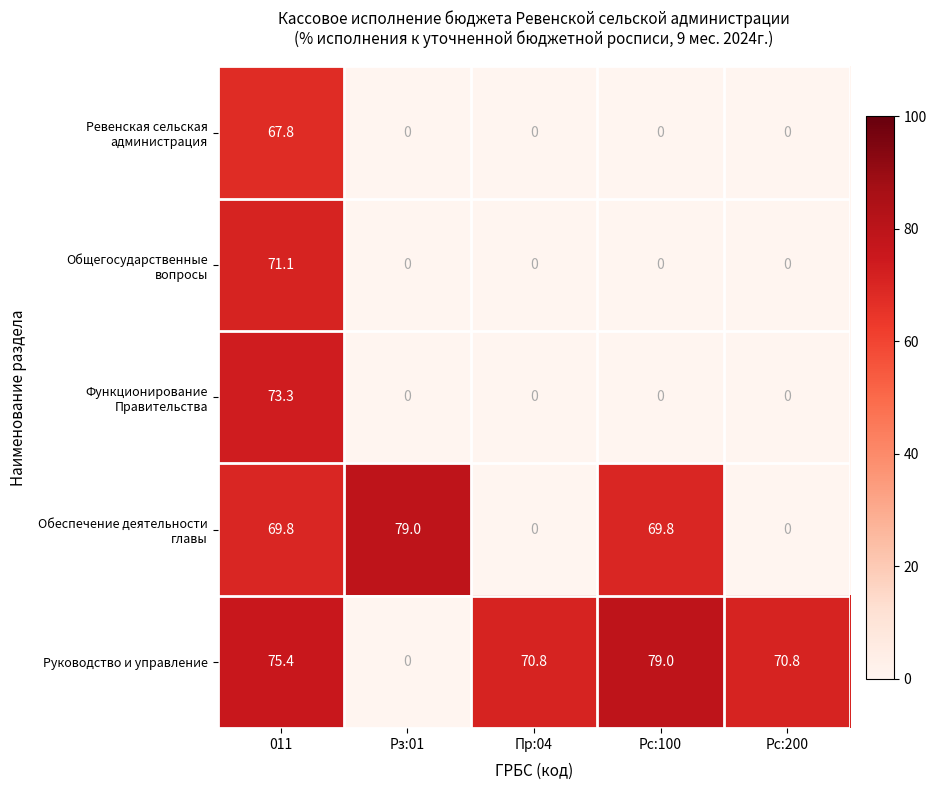

Which series has the largest total across all categories?

Руководство и управление